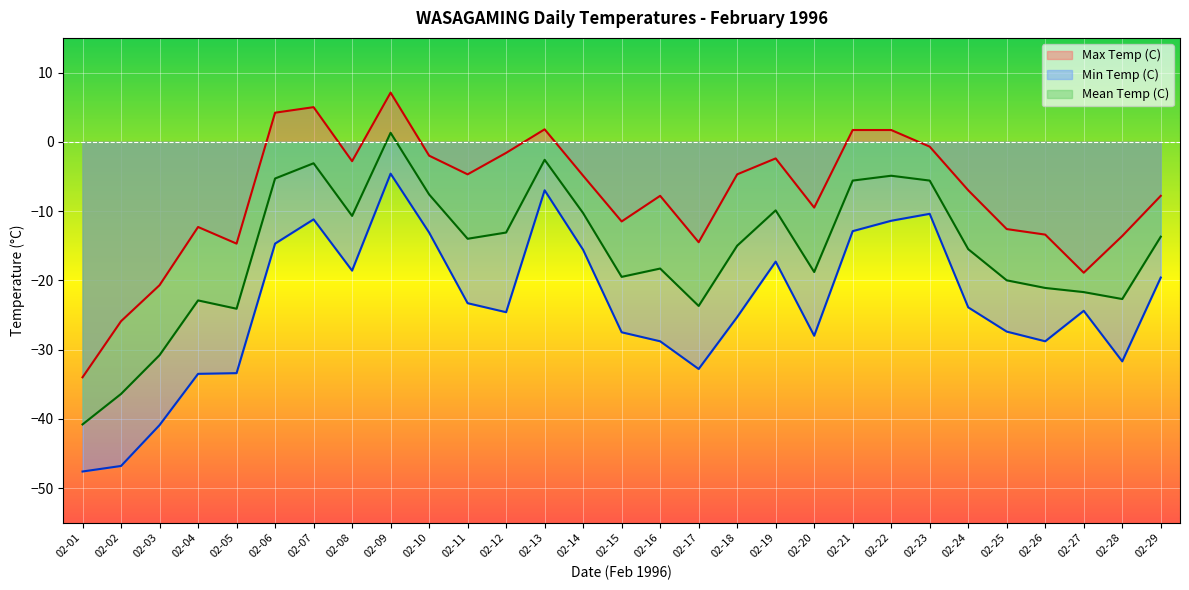

At which category is the sum across all series the highest?

02-09